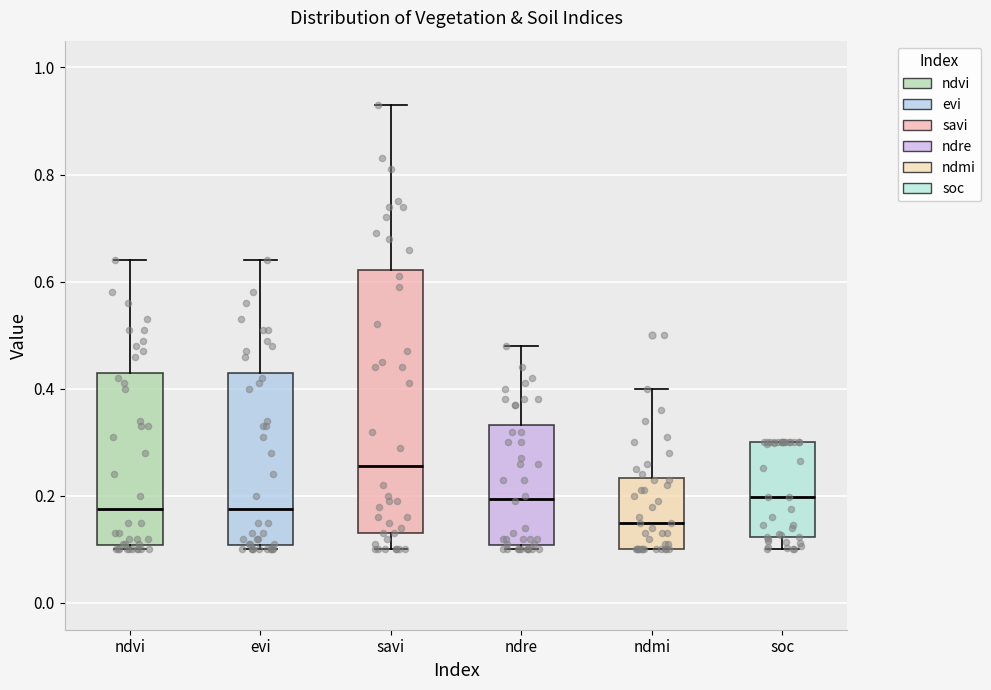

Reading left to right, read every box against the y-axis: the position of its median line, the range the box covers, and the ends of its whiskers. The values are not printed on the chart, so give them approximately, as read against the axis.

ndvi: median 0.18, box 0.10 to 0.44, whiskers 0.10 (just below the box's lower edge) to 0.64
evi: median 0.18, box 0.10 to 0.44, whiskers 0.10 (just below the box's lower edge) to 0.64
savi: median 0.26, box 0.14 to 0.62, whiskers 0.10 to 0.94
ndre: median 0.20, box 0.10 to 0.34, whiskers 0.10 (just below the box's lower edge) to 0.48
ndmi: median 0.16, box 0.10 to 0.24, whiskers 0.10 to 0.40
soc: median 0.20, box 0.12 to 0.30, whiskers 0.10 to 0.30